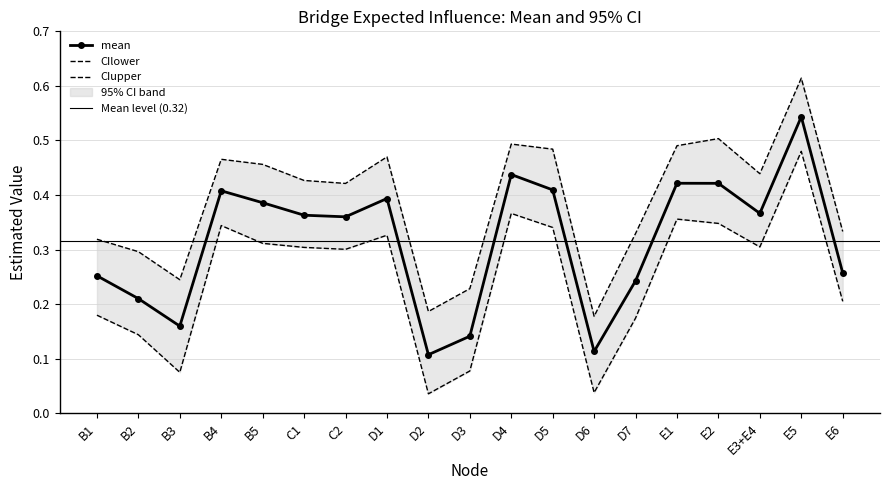

What is the minimum value for CIupper?

0.2